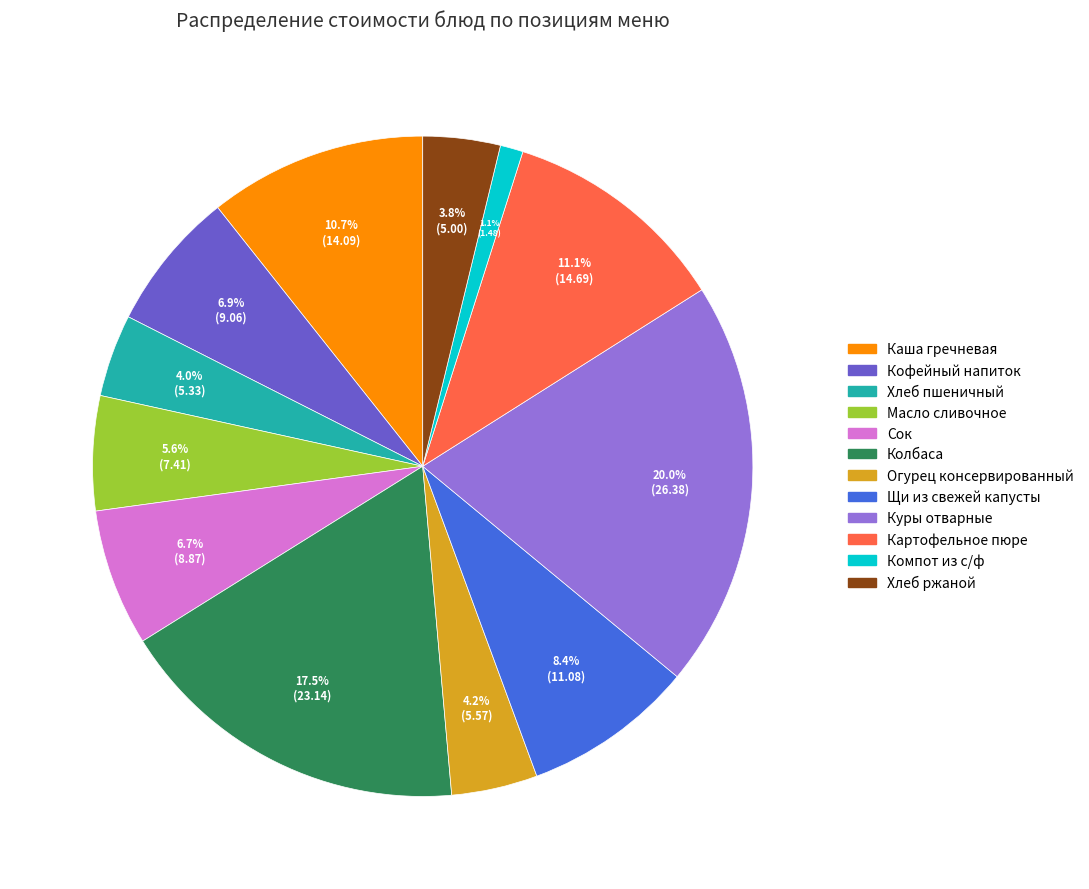

What is the ratio of the value at Масло сливочное to the value at Хлеб ржаной?

1.5